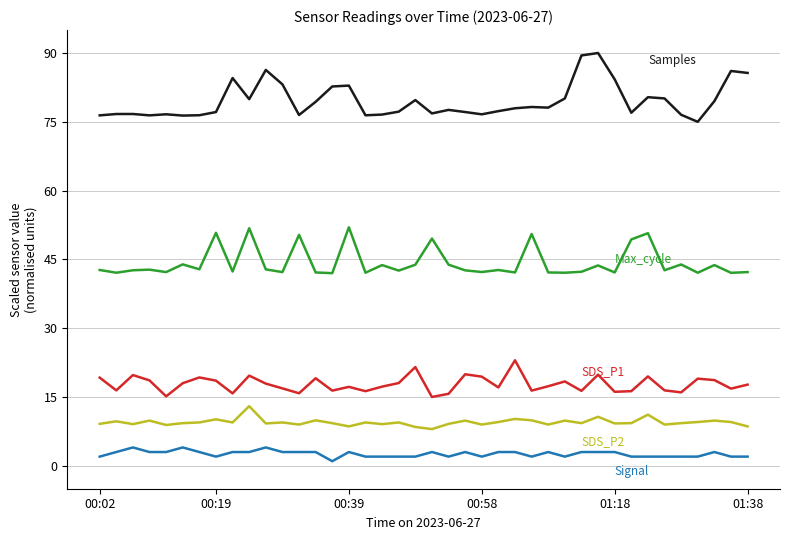

What is the maximum value shown in the chart?

90.0